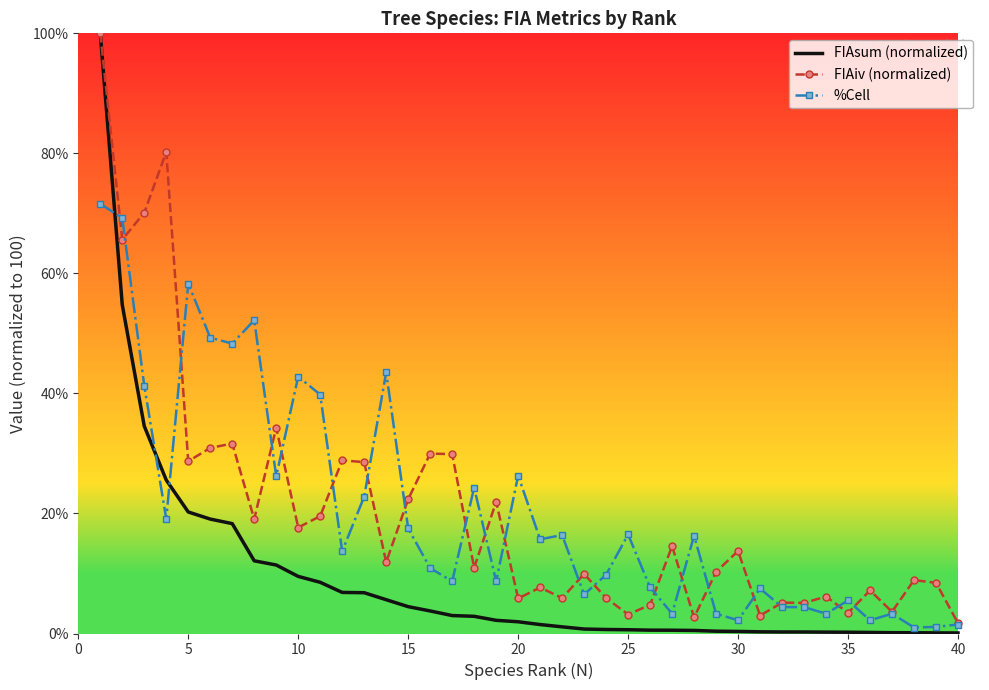

Which series has the widest spread of values?

FIAsum (normalized)